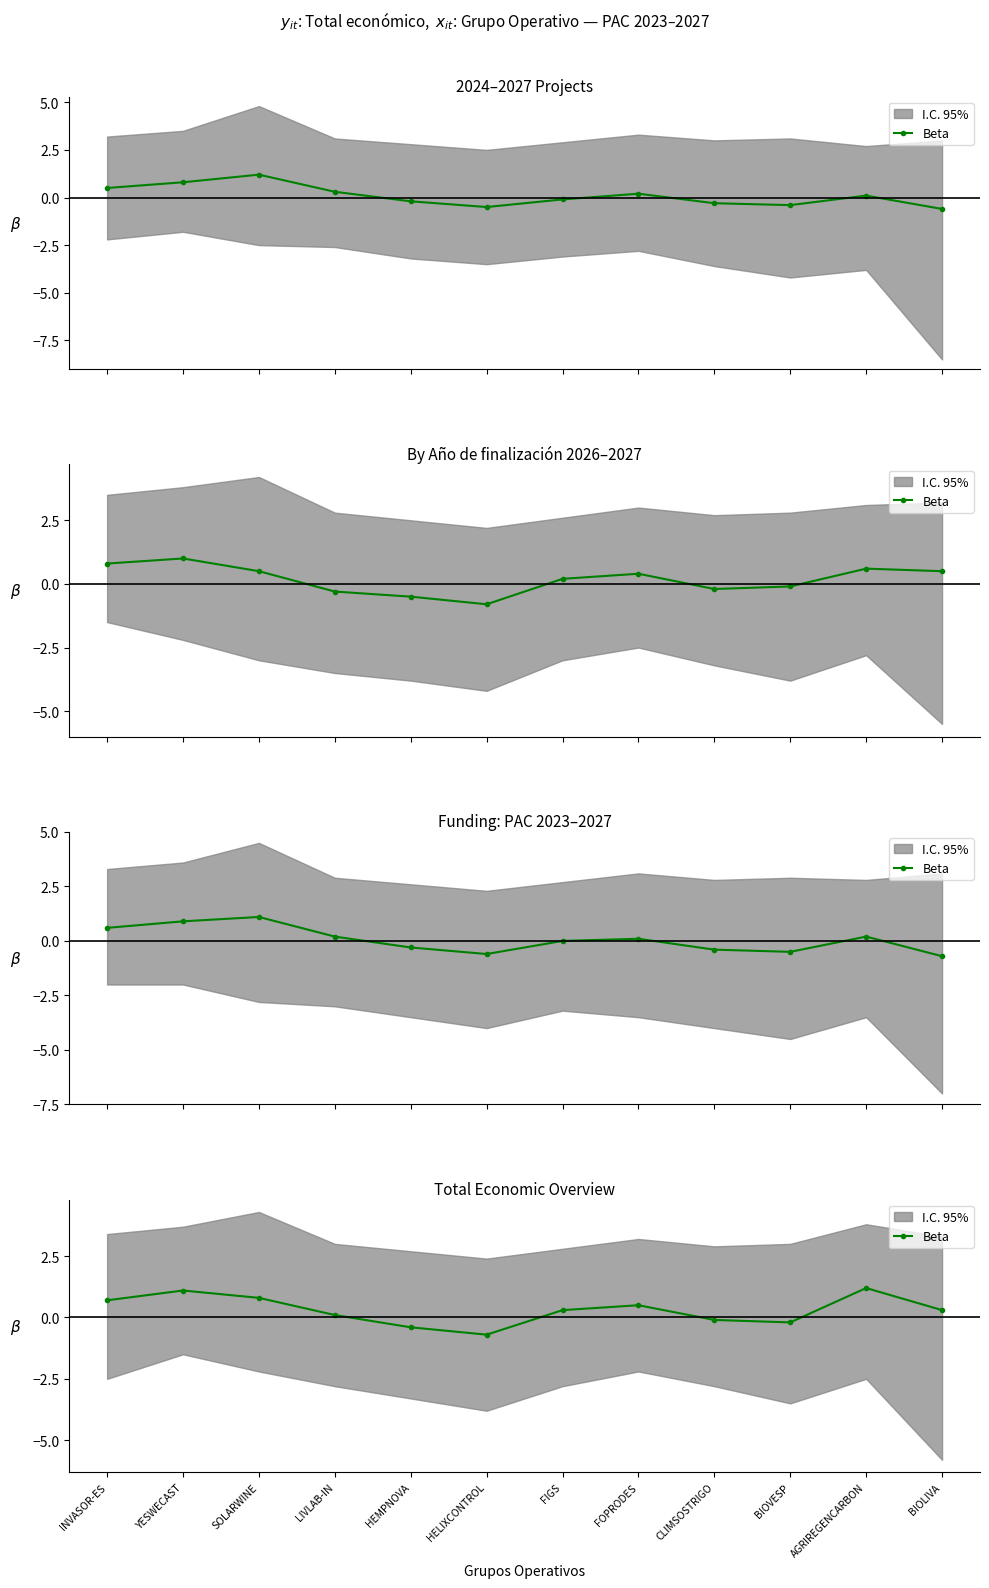

What is the sum of the values at AGRIREGENCARBON and BIOVESP?

1.0